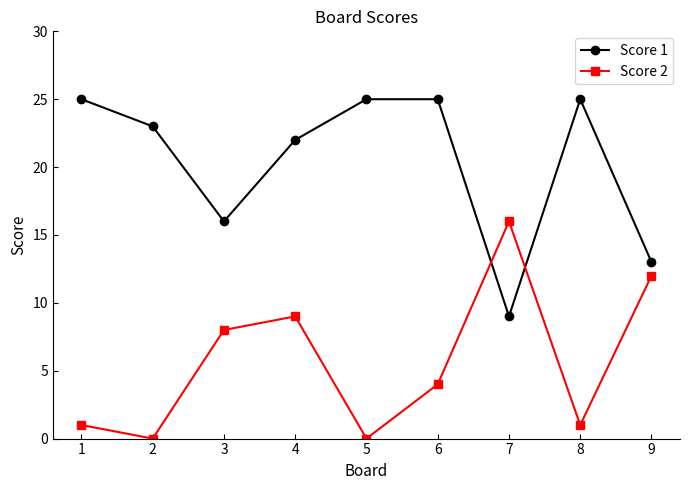

At which category does Score 2 reach its first local valley?

2